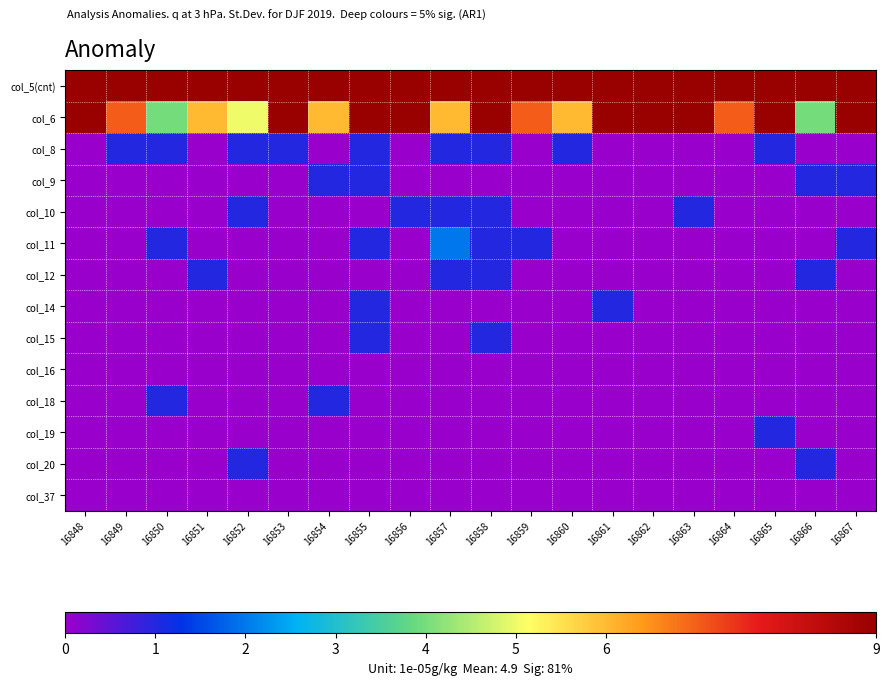

Count the number of categories in the chart.

20